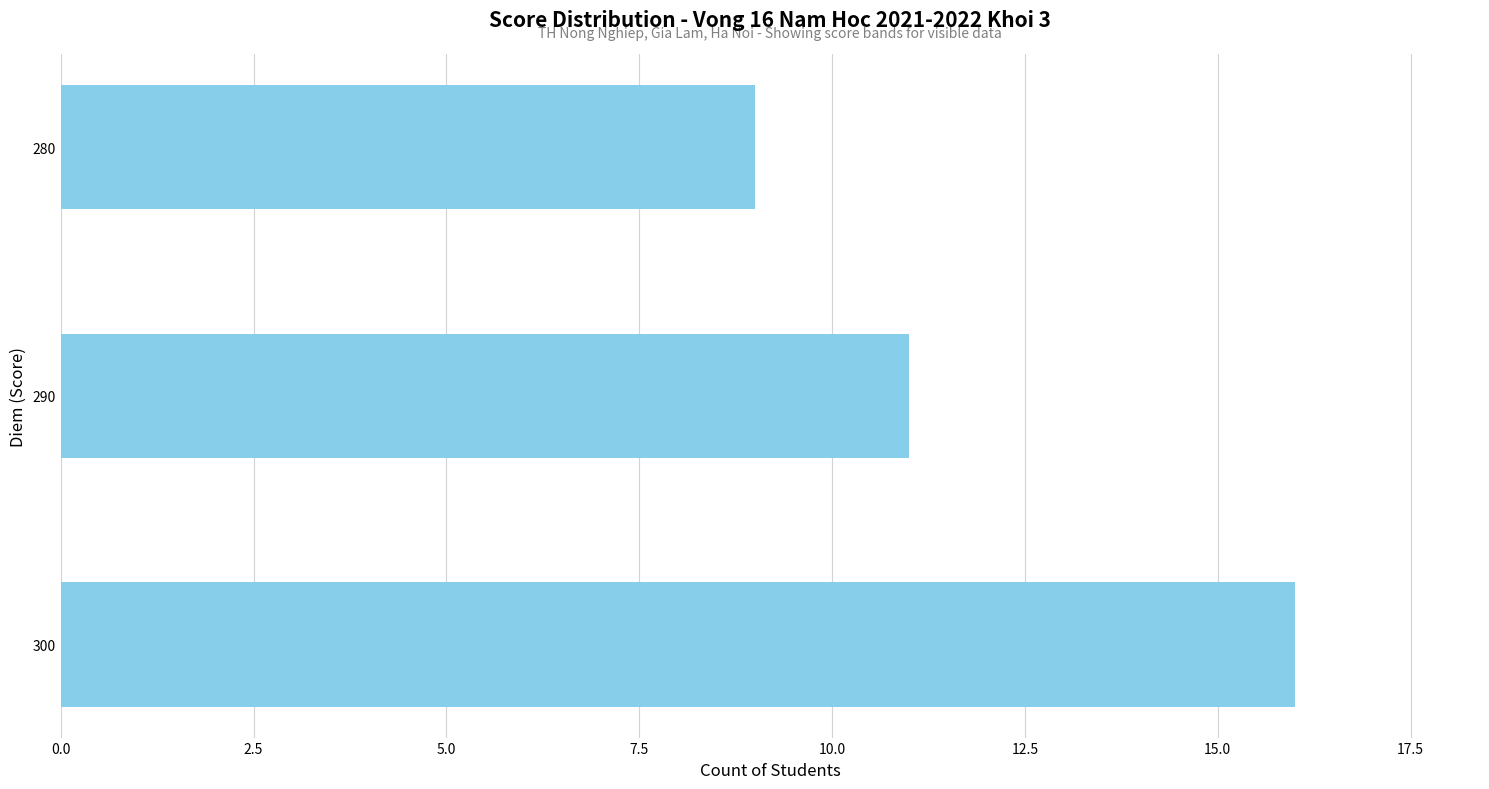

How many bars are there in total?

3